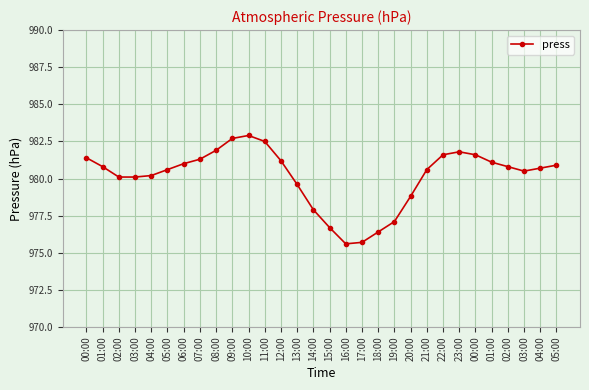

List the labels in order of value, largest first.

10:00, 09:00, 11:00, 08:00, 23:00, 22:00, 00:00, 00:00, 07:00, 12:00, 01:00, 06:00, 05:00, 01:00, 02:00, 04:00, 05:00, 21:00, 03:00, 04:00, 02:00, 03:00, 13:00, 20:00, 14:00, 19:00, 15:00, 18:00, 17:00, 16:00